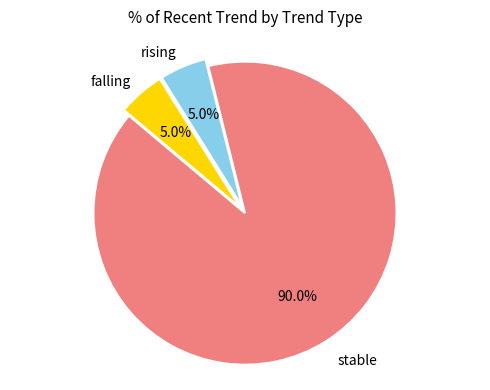

Is there a majority slice in this chart?

Yes